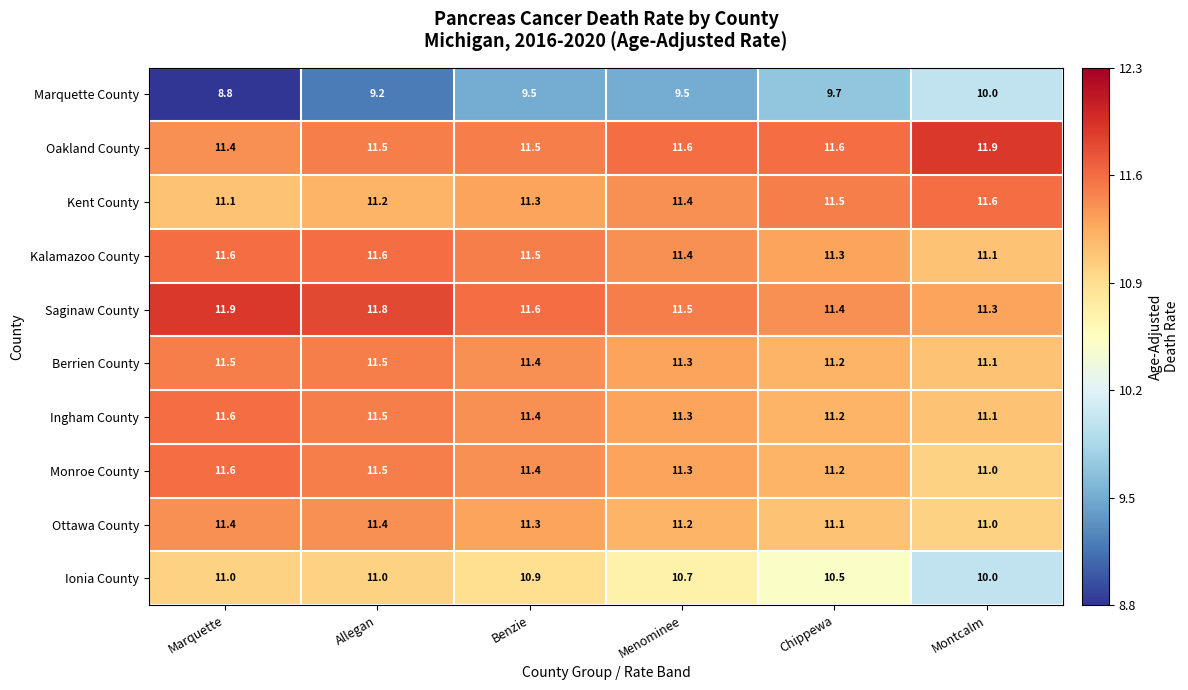

At how many categories does at least one series exceed 11?

6